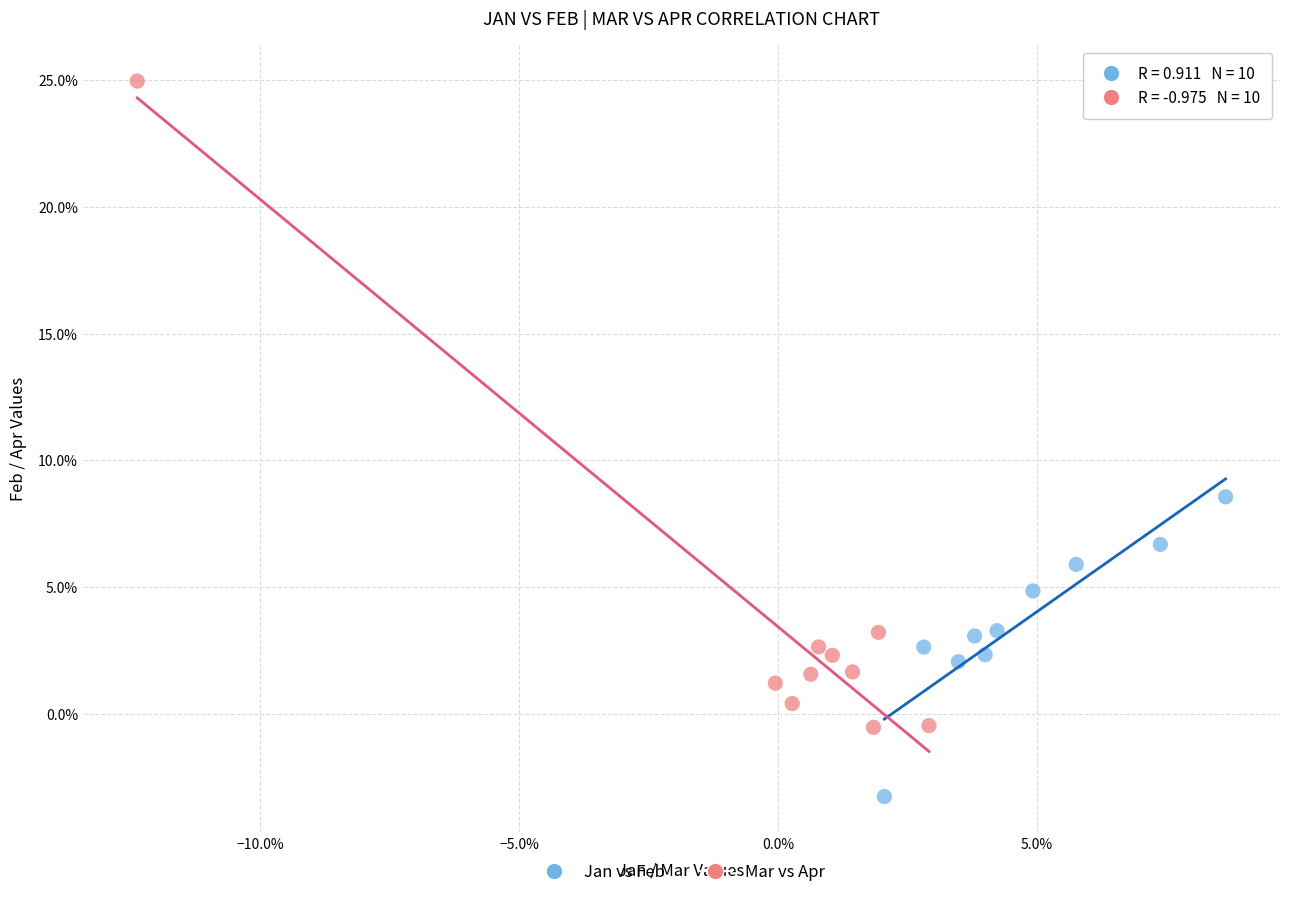

What are all the series names shown in the legend?

Jan vs Feb, Mar vs Apr